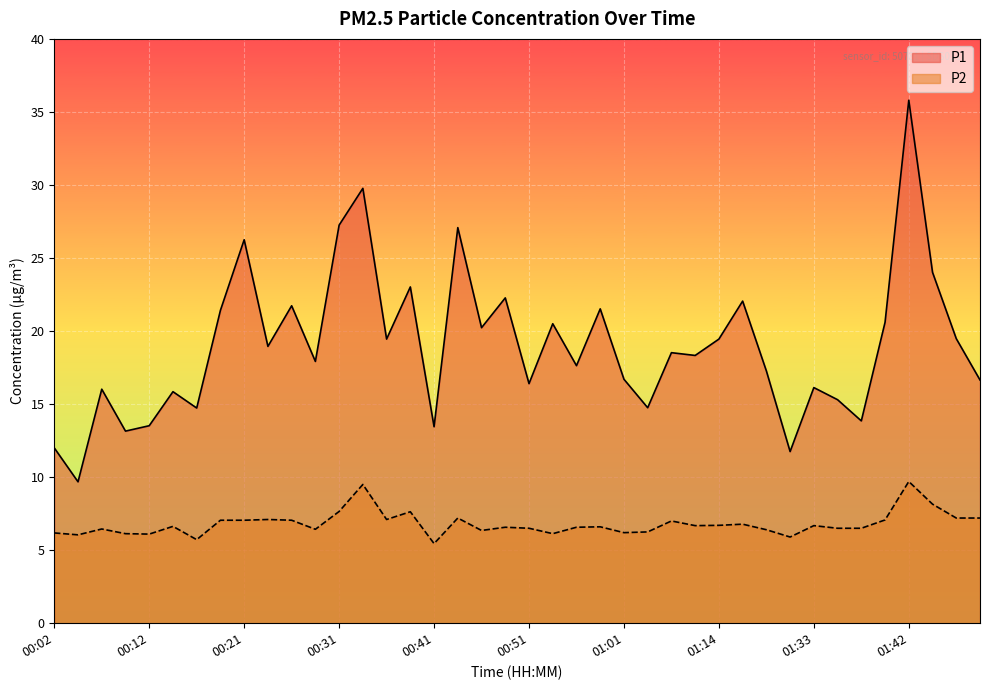

Reading left to right, extract all data points from this chart.

P1: 00:02=12.0	00:04=9.7	00:07=16.0	00:09=13.2	00:12=13.5	00:14=15.8	00:16=14.7	00:19=21.4	00:21=26.2	00:24=18.9	00:26=21.7	00:29=17.9	00:31=27.2	00:34=29.8	00:36=19.4	00:38=23.0	00:41=13.4	00:43=27.1	00:46=20.2	00:48=22.3	00:51=16.4	00:53=20.5	00:56=17.6	00:58=21.5	01:01=16.7	01:03=14.8	01:06=18.5	01:11=18.3	01:14=19.4	01:16=22.1	01:19=17.3	01:21=11.8	01:33=16.1	01:35=15.3	01:37=13.8	01:40=20.6	01:42=35.8	01:45=24.0	01:47=19.5	01:50=16.6
P2: 00:02=6.2	00:04=6.0	00:07=6.5	00:09=6.1	00:12=6.1	00:14=6.6	00:16=5.7	00:19=7.0	00:21=7.0	00:24=7.1	00:26=7.0	00:29=6.4	00:31=7.7	00:34=9.5	00:36=7.1	00:38=7.6	00:41=5.5	00:43=7.2	00:46=6.3	00:48=6.6	00:51=6.5	00:53=6.1	00:56=6.6	00:58=6.6	01:01=6.2	01:03=6.2	01:06=7.0	01:11=6.7	01:14=6.7	01:16=6.8	01:19=6.4	01:21=5.9	01:33=6.7	01:35=6.5	01:37=6.5	01:40=7.1	01:42=9.7	01:45=8.2	01:47=7.2	01:50=7.2